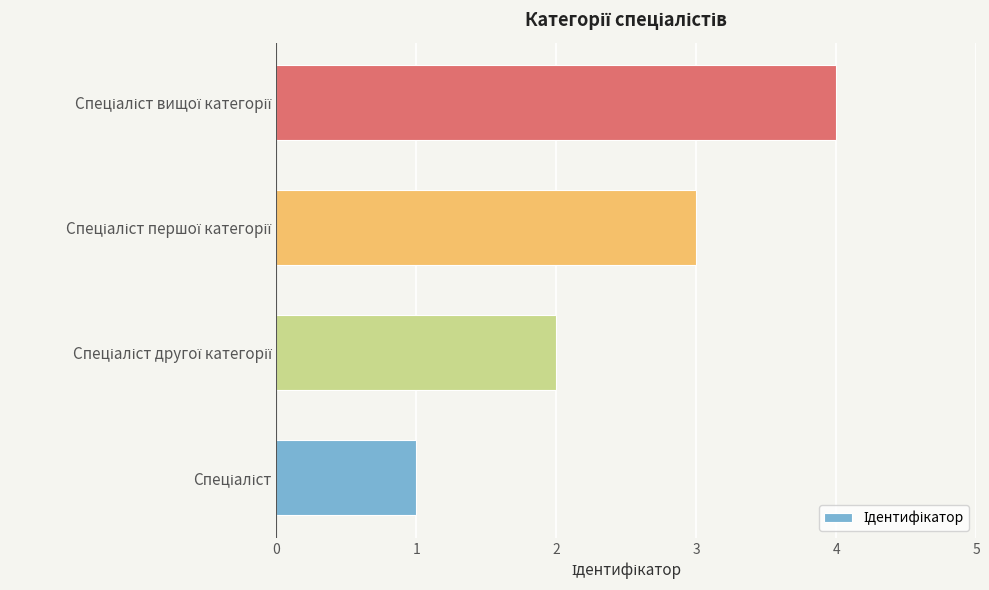

What is the difference between the maximum and minimum values?

3